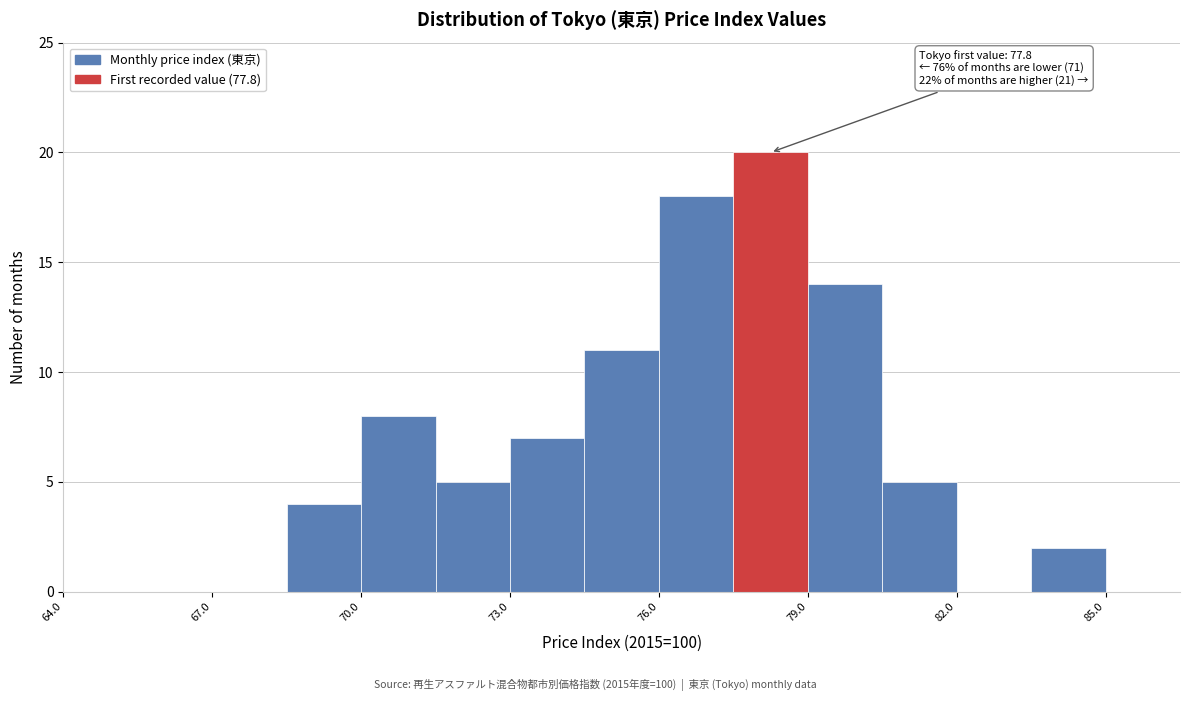

Read against the x-axis, roughly where is the centre of the tallest bar?

78.5